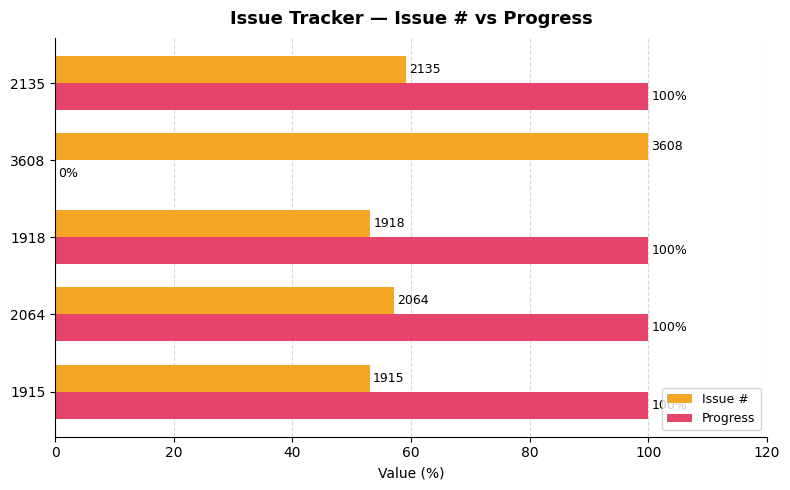

At which category is the sum across all series the highest?

2135